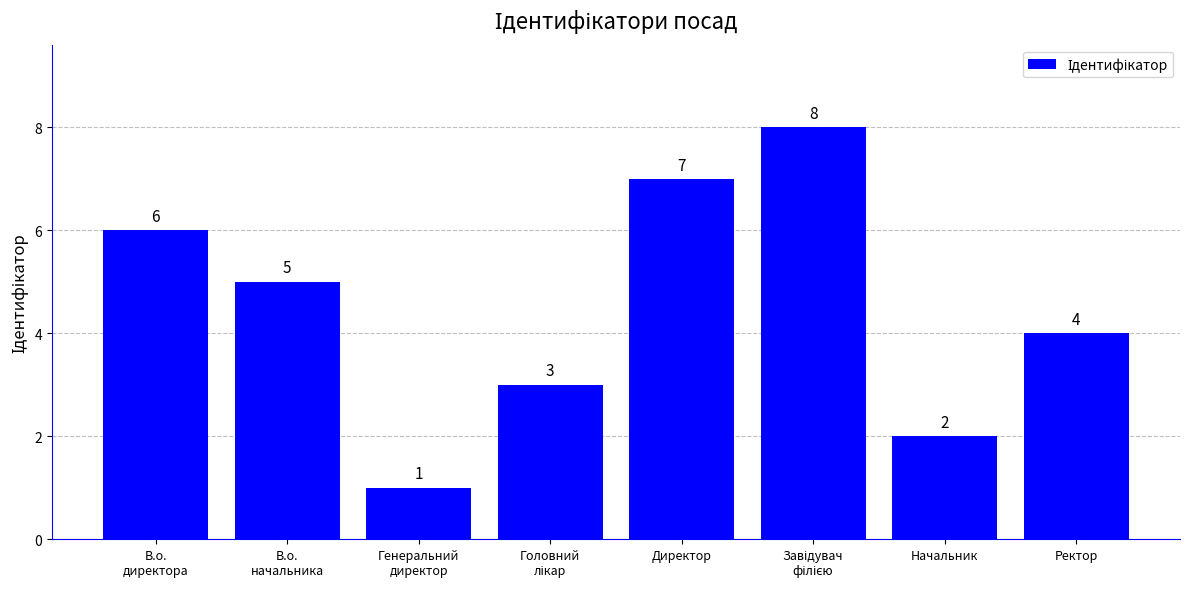

What value does the data have at Генеральний
директор?

1